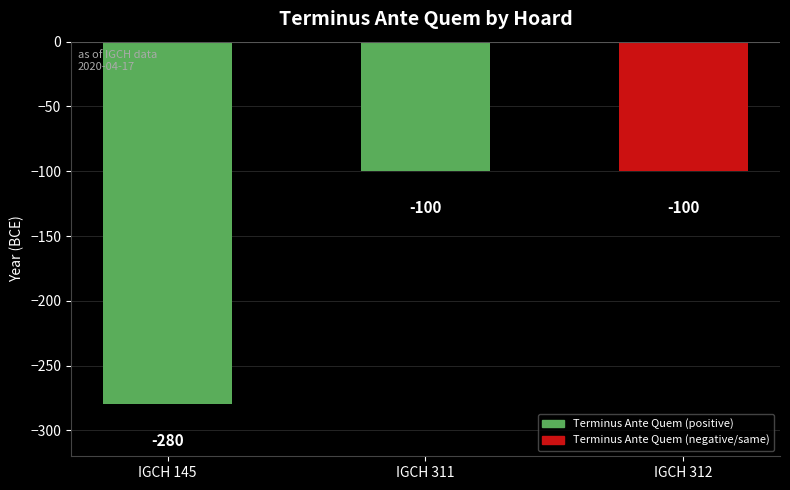

At which label is the value closest to -190?

IGCH 145